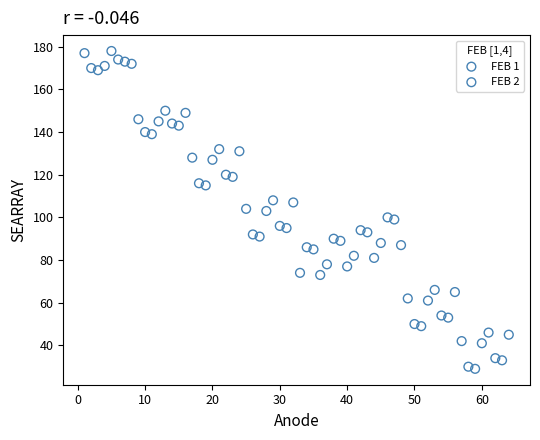

What are all the series names shown in the legend?

FEB 1, FEB 2